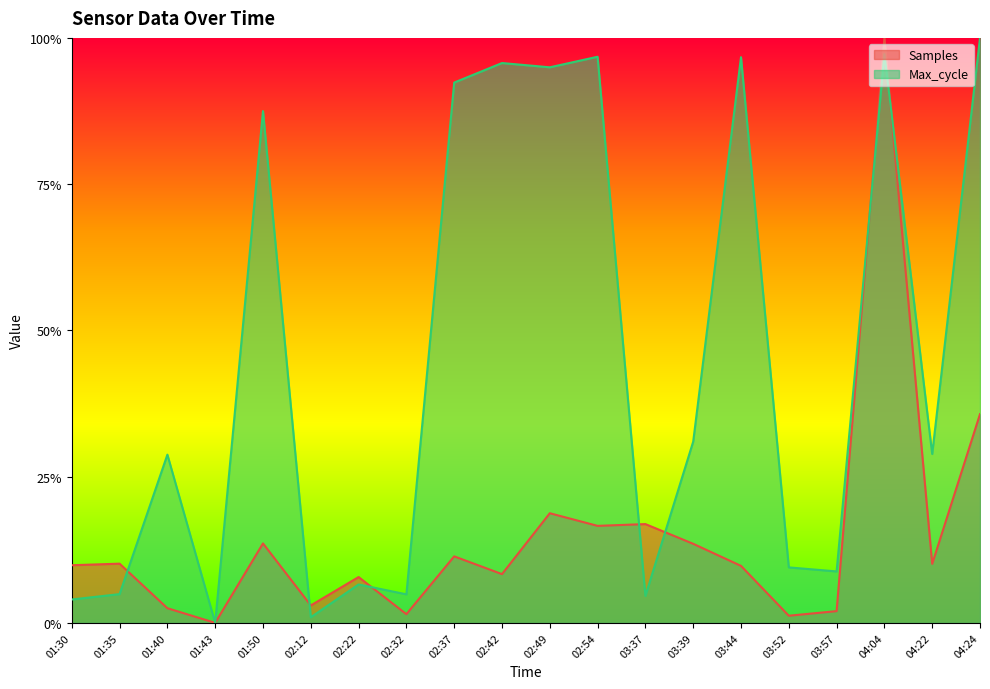

At which category is the sum across all series the highest?

04:04